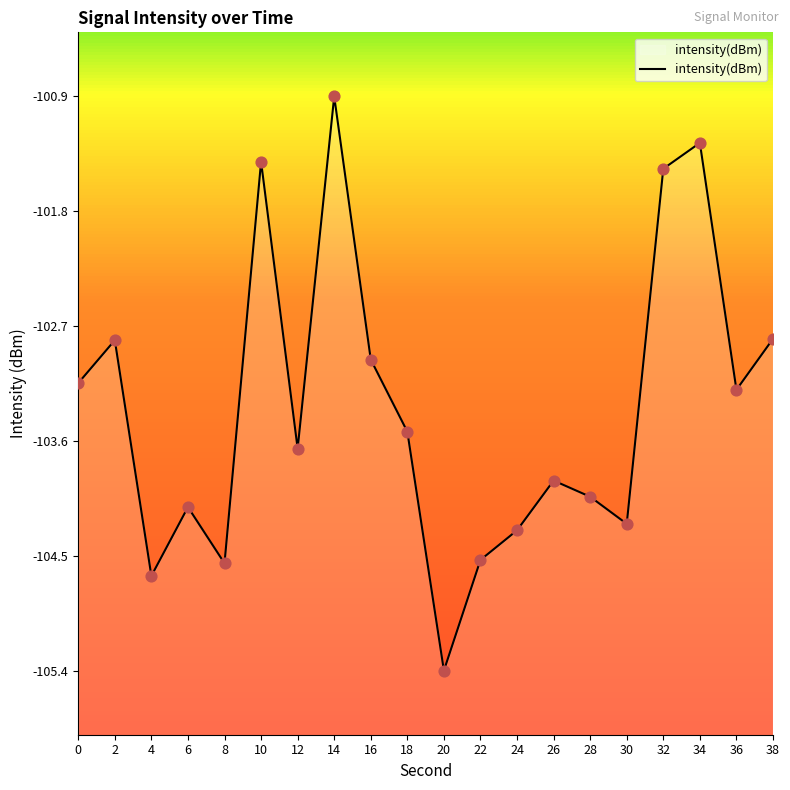

What is the change in value from 26 to 34?

+2.6